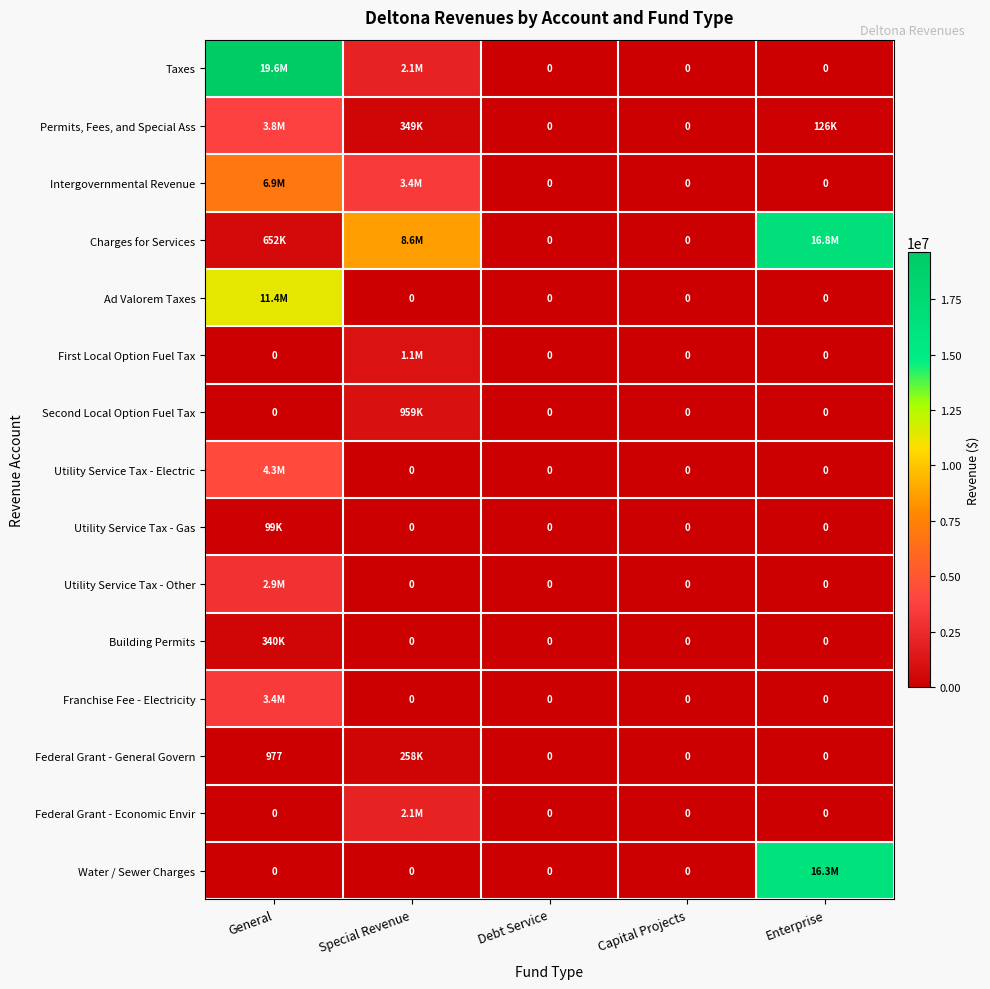

Where is Federal Grant - Economic Envir nearest to the value 1027795?

General